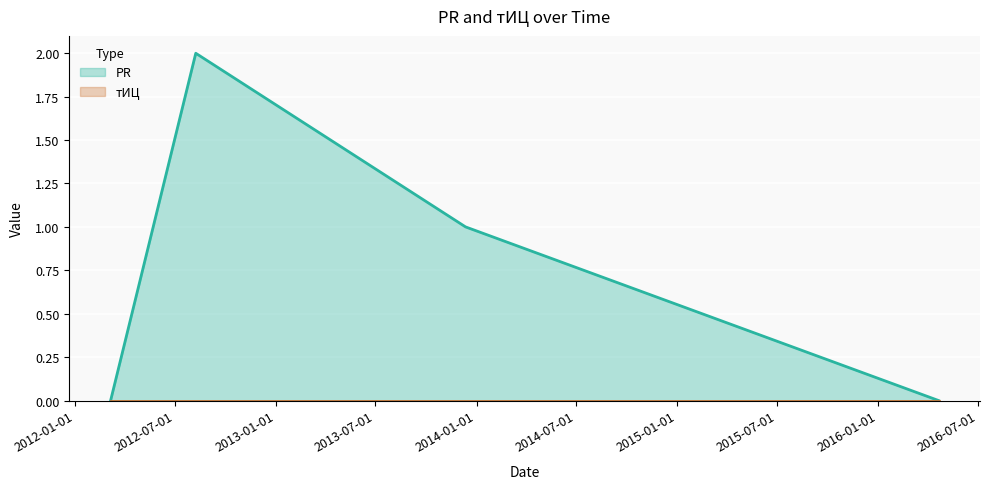

What is the maximum value shown in the chart?

2